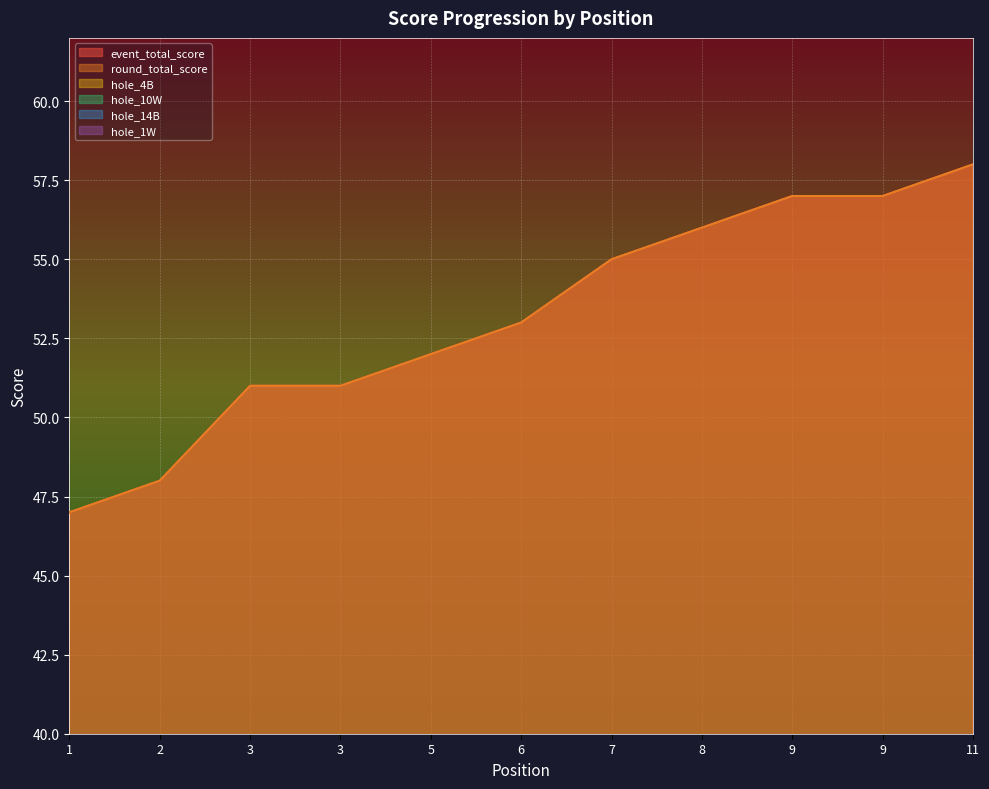

Between 9 and 2, which is larger?

9